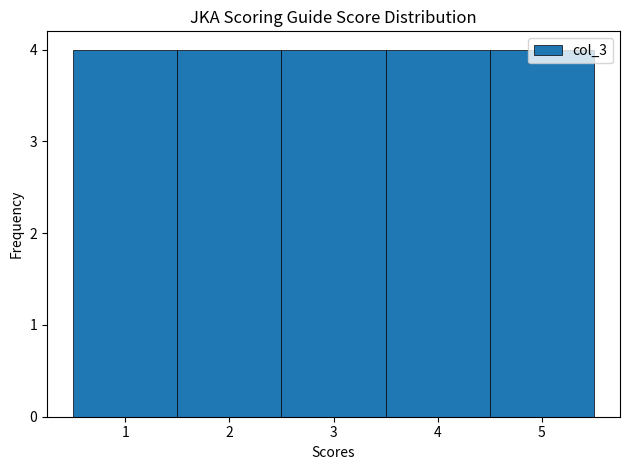

How tall is the bar that spans 4.5 to 5.5 on the x-axis? The values are not printed on the chart, so give them approximately, as read against the axis.

4